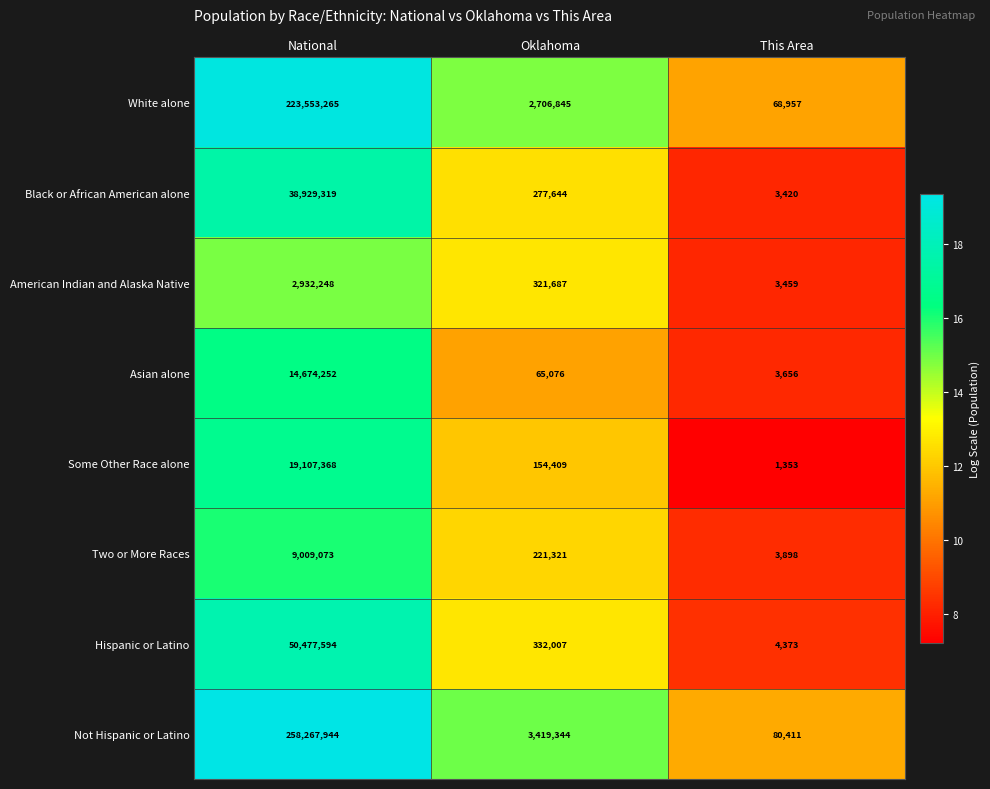

At Oklahoma, list the series in order from largest to smallest.

Not Hispanic or Latino, White alone, Hispanic or Latino, American Indian and Alaska Native, Black or African American alone, Two or More Races, Some Other Race alone, Asian alone